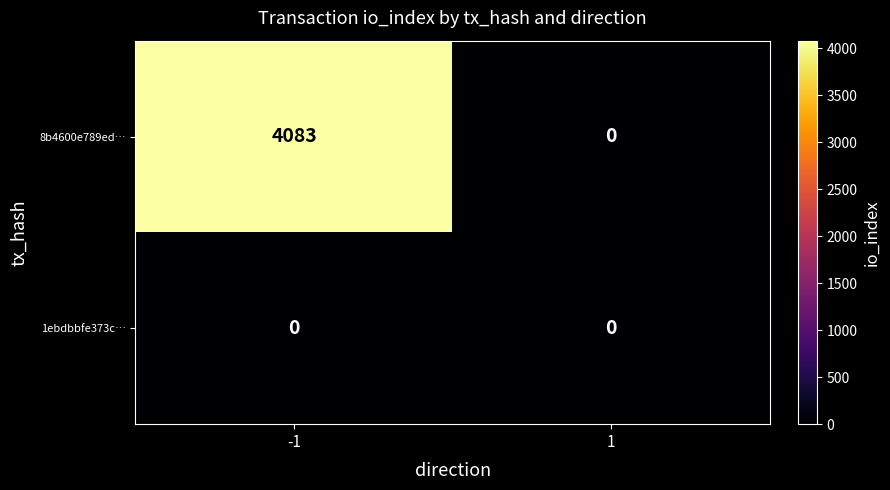

Rank the series by their average value, from highest to lowest.

8b4600e789ed…, 1ebdbbfe373c…